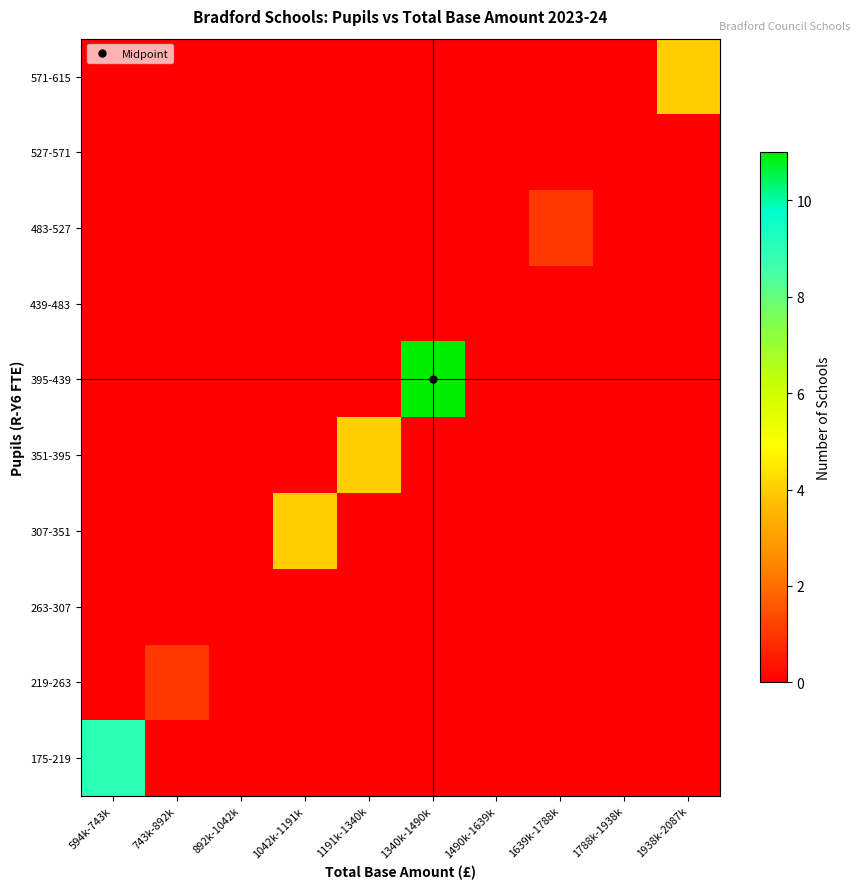

Reading left to right, extract all data points from this chart.

175-219: 594k-743k=9	743k-892k=0	892k-1042k=0	1042k-1191k=0	1191k-1340k=0	1340k-1490k=0	1490k-1639k=0	1639k-1788k=0	1788k-1938k=0	1938k-2087k=0
219-263: 594k-743k=0	743k-892k=1	892k-1042k=0	1042k-1191k=0	1191k-1340k=0	1340k-1490k=0	1490k-1639k=0	1639k-1788k=0	1788k-1938k=0	1938k-2087k=0
263-307: 594k-743k=0	743k-892k=0	892k-1042k=0	1042k-1191k=0	1191k-1340k=0	1340k-1490k=0	1490k-1639k=0	1639k-1788k=0	1788k-1938k=0	1938k-2087k=0
307-351: 594k-743k=0	743k-892k=0	892k-1042k=0	1042k-1191k=4	1191k-1340k=0	1340k-1490k=0	1490k-1639k=0	1639k-1788k=0	1788k-1938k=0	1938k-2087k=0
351-395: 594k-743k=0	743k-892k=0	892k-1042k=0	1042k-1191k=0	1191k-1340k=4	1340k-1490k=0	1490k-1639k=0	1639k-1788k=0	1788k-1938k=0	1938k-2087k=0
395-439: 594k-743k=0	743k-892k=0	892k-1042k=0	1042k-1191k=0	1191k-1340k=0	1340k-1490k=11	1490k-1639k=0	1639k-1788k=0	1788k-1938k=0	1938k-2087k=0
439-483: 594k-743k=0	743k-892k=0	892k-1042k=0	1042k-1191k=0	1191k-1340k=0	1340k-1490k=0	1490k-1639k=0	1639k-1788k=0	1788k-1938k=0	1938k-2087k=0
483-527: 594k-743k=0	743k-892k=0	892k-1042k=0	1042k-1191k=0	1191k-1340k=0	1340k-1490k=0	1490k-1639k=0	1639k-1788k=1	1788k-1938k=0	1938k-2087k=0
527-571: 594k-743k=0	743k-892k=0	892k-1042k=0	1042k-1191k=0	1191k-1340k=0	1340k-1490k=0	1490k-1639k=0	1639k-1788k=0	1788k-1938k=0	1938k-2087k=0
571-615: 594k-743k=0	743k-892k=0	892k-1042k=0	1042k-1191k=0	1191k-1340k=0	1340k-1490k=0	1490k-1639k=0	1639k-1788k=0	1788k-1938k=0	1938k-2087k=4